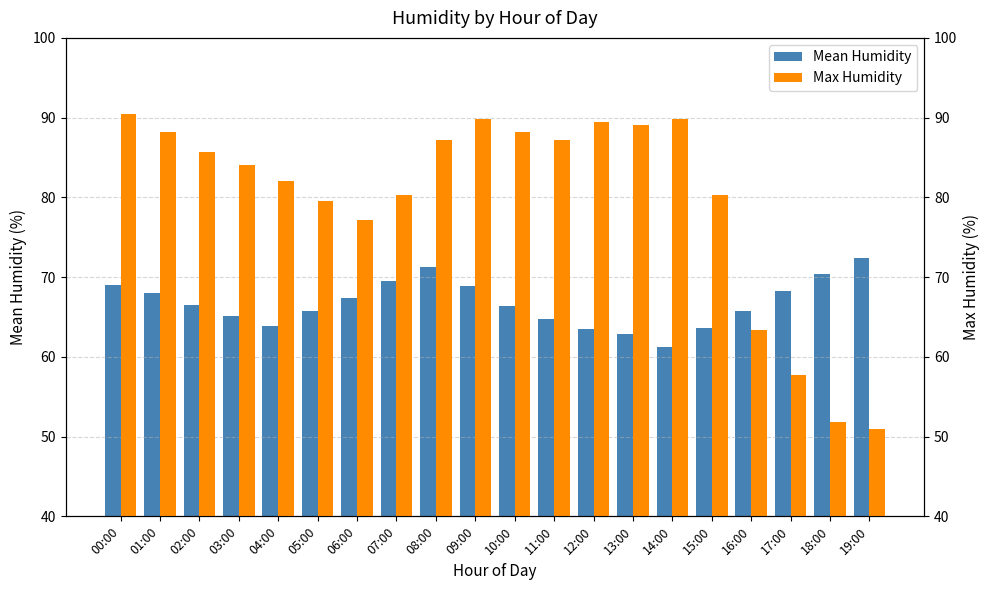

At which label does Max Humidity first exceed 85?

00:00